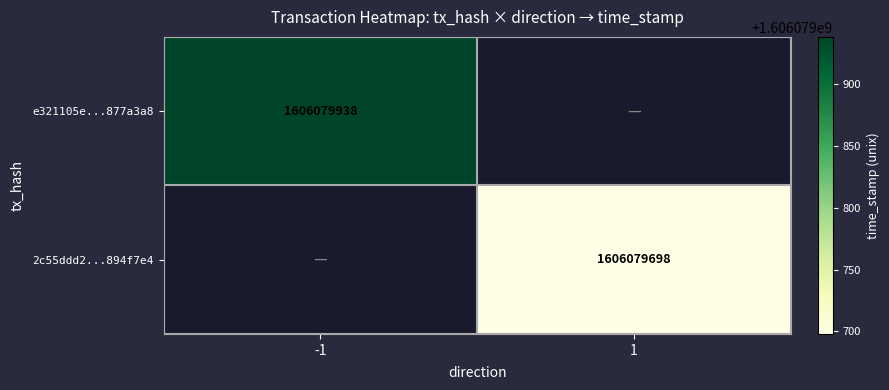

Rank the series by their average value, from lowest to highest.

2c55ddd2a81839509fc123f1db034fd8894f7e4, e321105e5756bf8c8d4fd9520df99d9d877a3a8